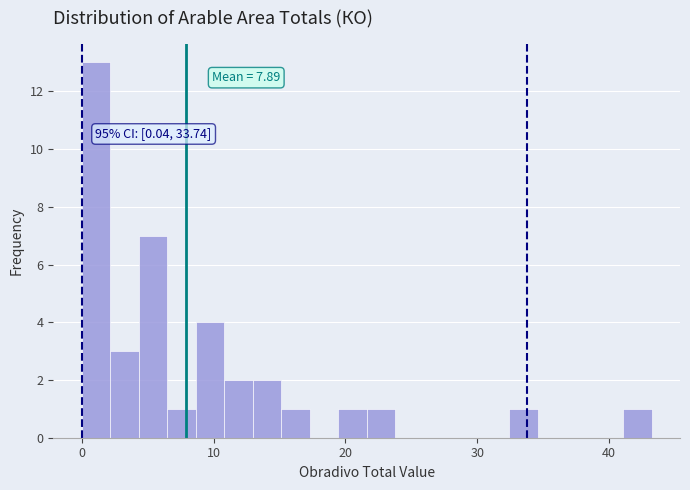

Read against the x-axis, roughly where is the centre of the tallest bar?

1